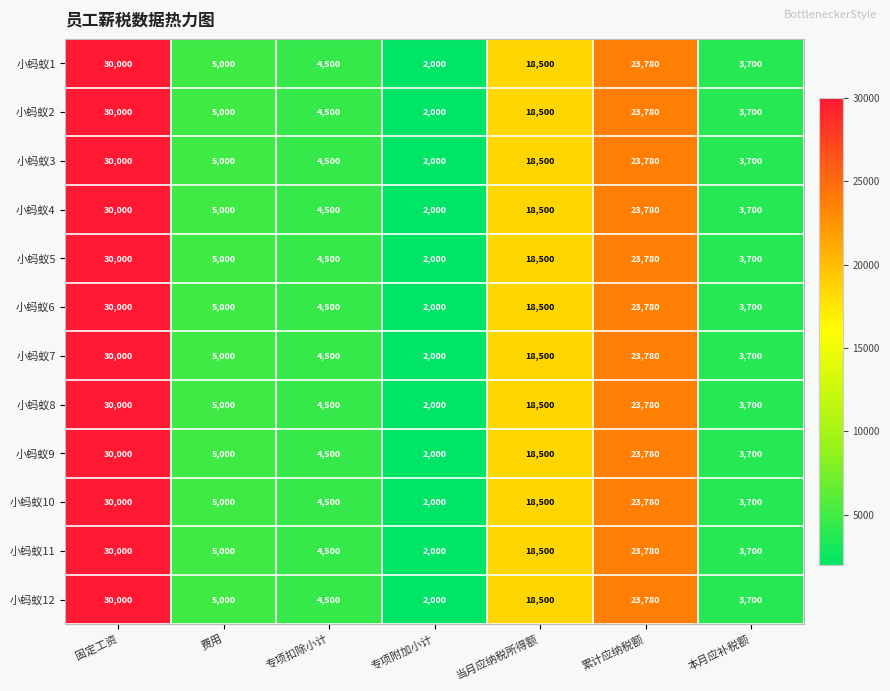

What is the sum of the 小蚂蚁3 values at 专项附加小计 and 固定工资?

32000